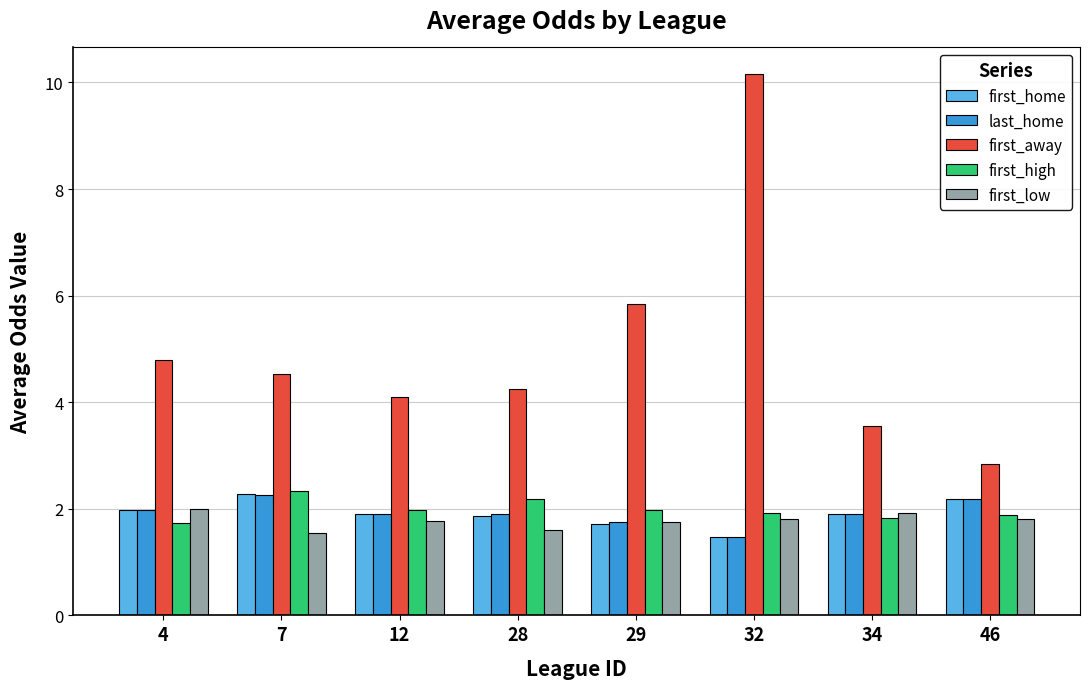

Which series has the largest range (max minus min)?

first_away